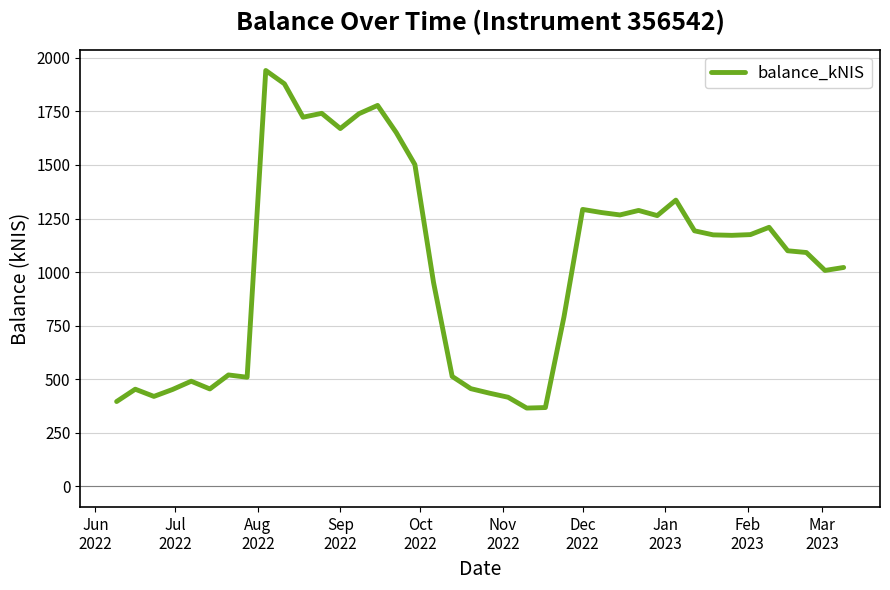

What is the greatest value displayed?

1941.0